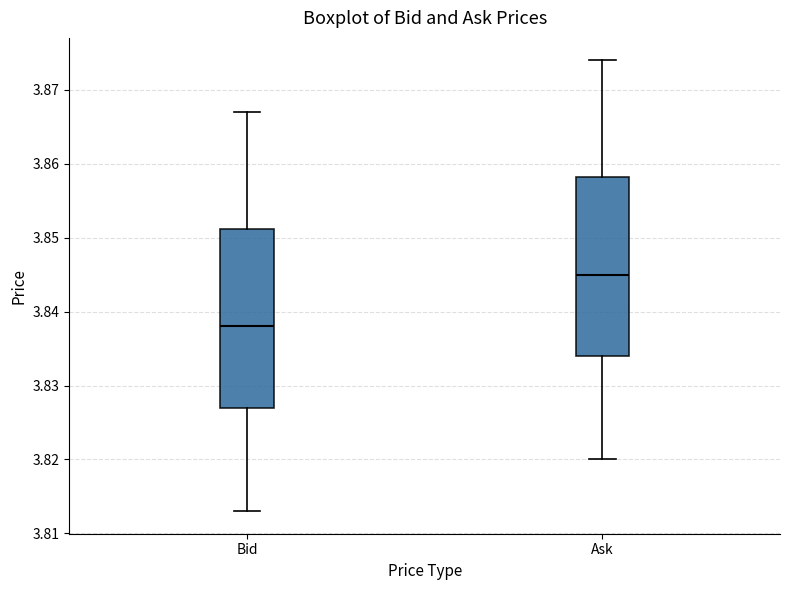

Where is the upper edge of the box for Ask on the y-axis? The values are not printed on the chart, so give them approximately, as read against the axis.

3.858